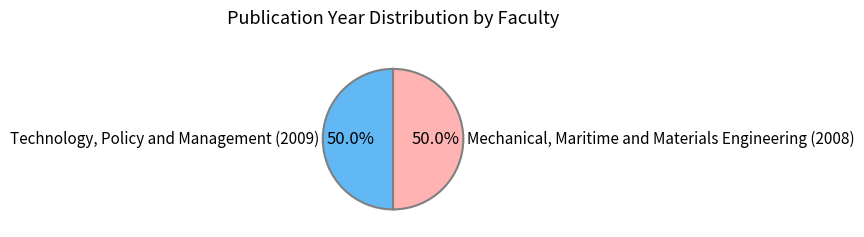

Combined, what portion of the pie is Technology, Policy and Management (2009) and Mechanical, Maritime and Materials Engineering (2008)?

100.0%